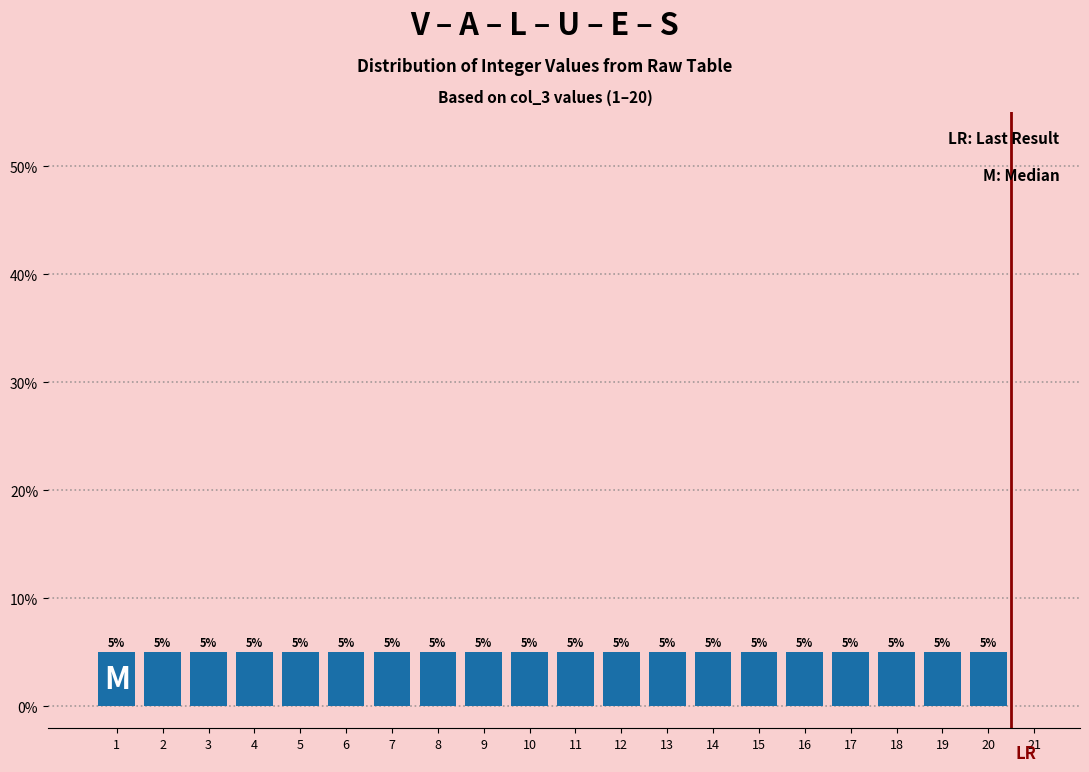

Reading left to right, what are all the values shown in this chart?

1=5	2=5	3=5	4=5	5=5	6=5	7=5	8=5	9=5	10=5	11=5	12=5	13=5	14=5	15=5	16=5	17=5	18=5	19=5	20=5	21=0